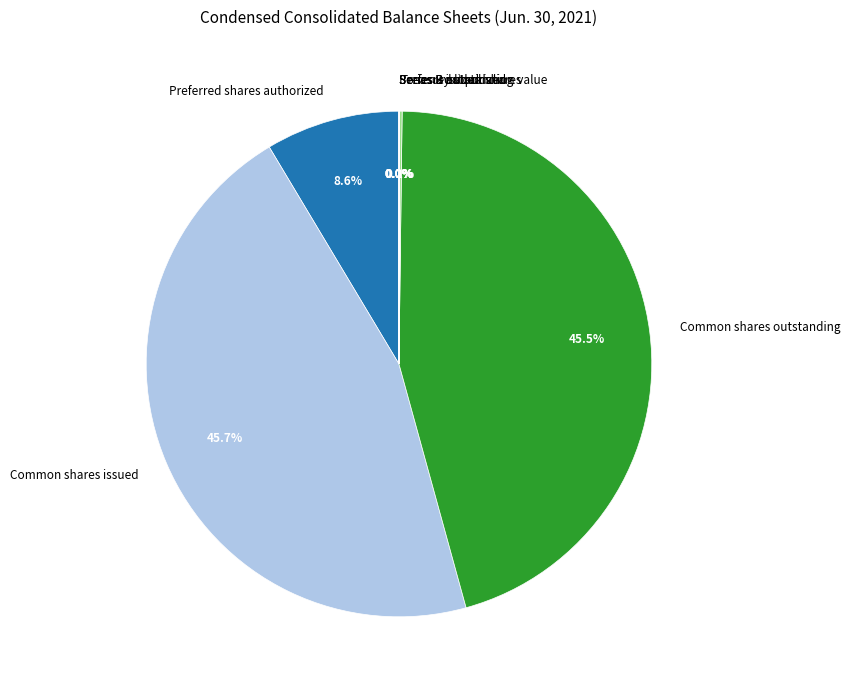

Is Common shares outstanding the majority of the pie?

No